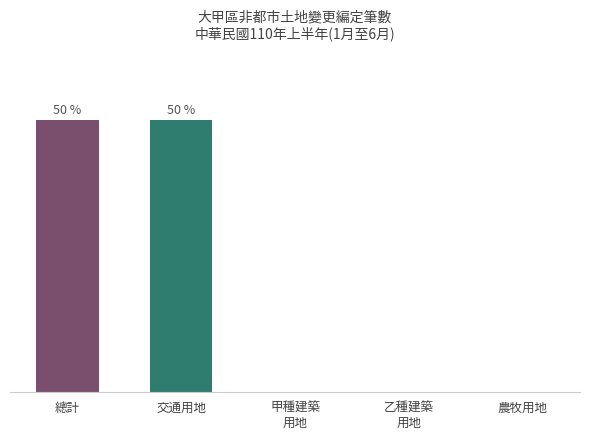

Are the bars horizontal?

No